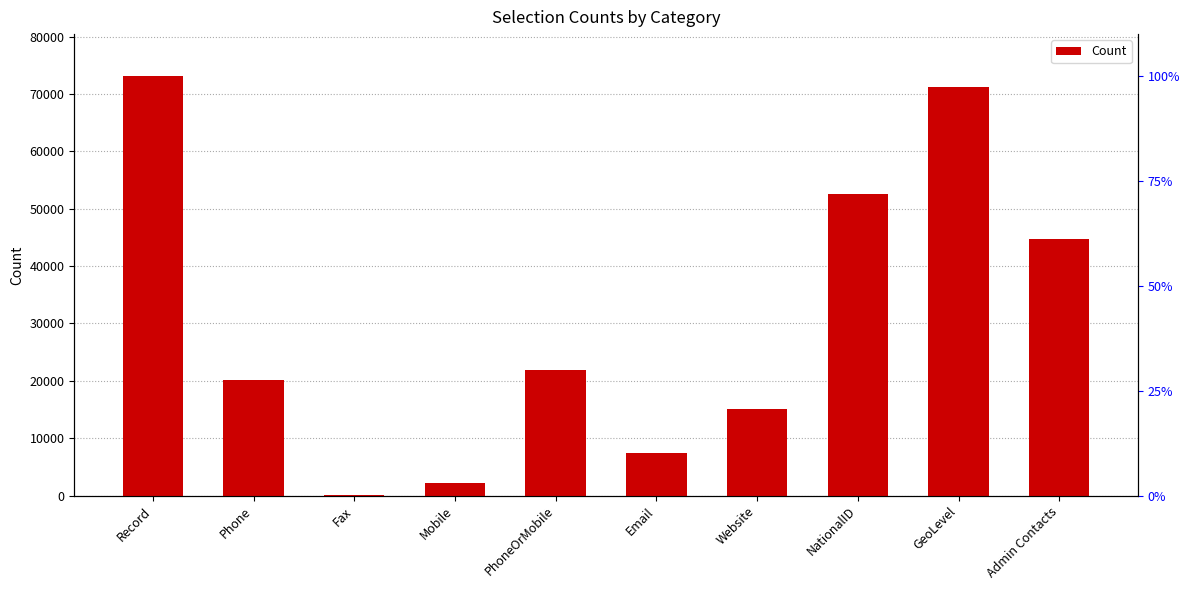

List the labels in order of value, smallest first.

Fax, Mobile, Email, Website, Phone, PhoneOrMobile, Admin Contacts, NationalID, GeoLevel, Record